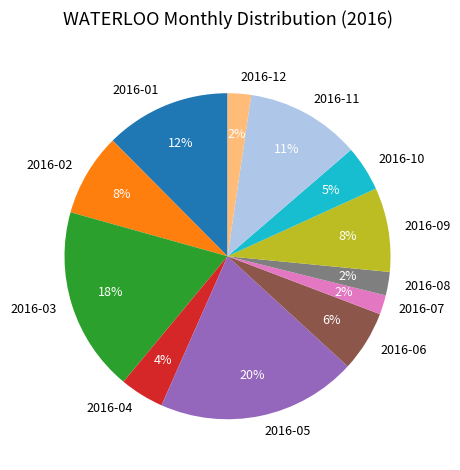

Combined, do 2016-02 and 2016-07 account for over 50%?

No